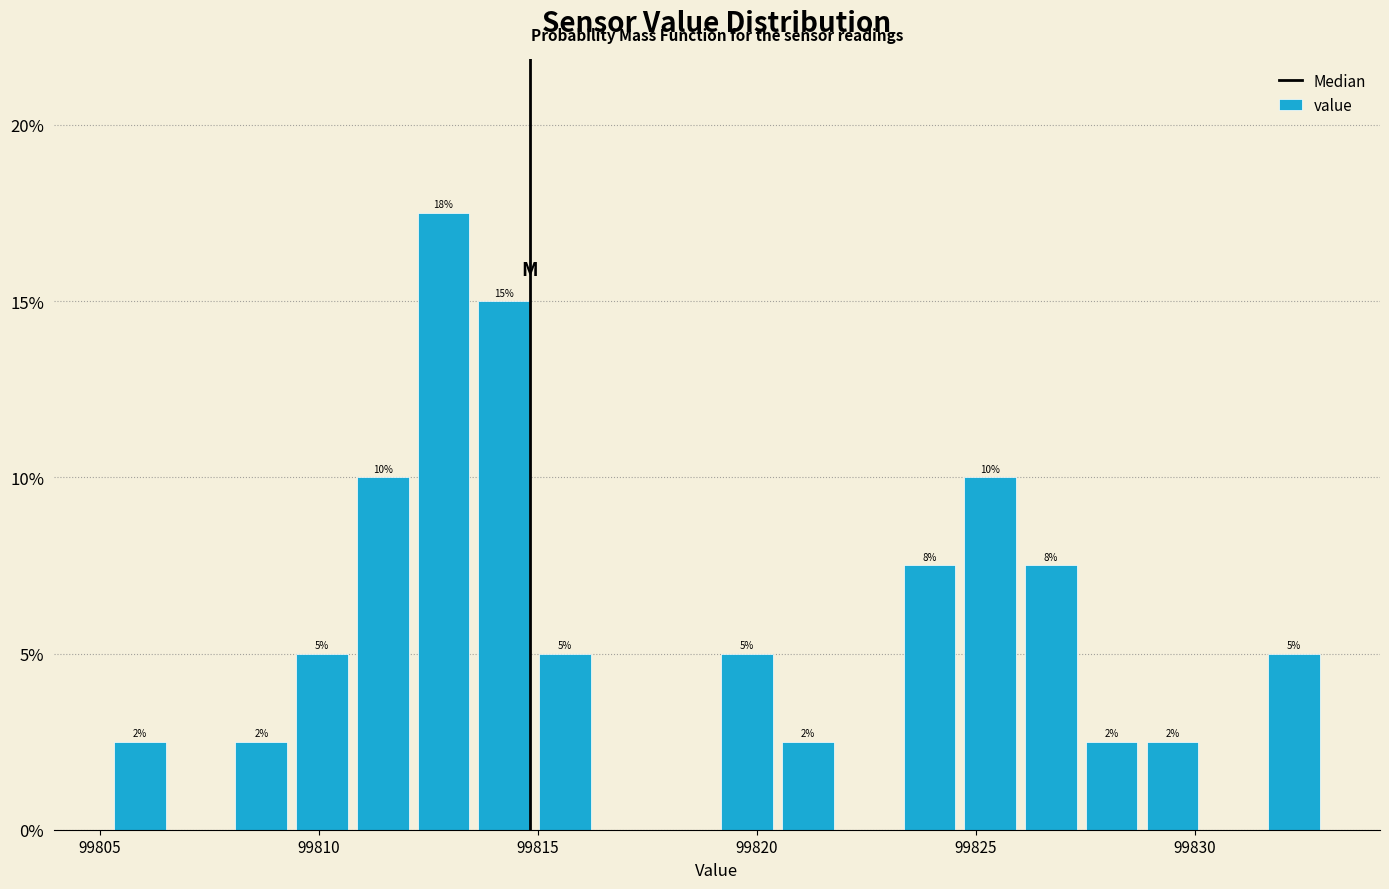

Read against the x-axis, roughly where is the centre of the tallest bar?

99813.0